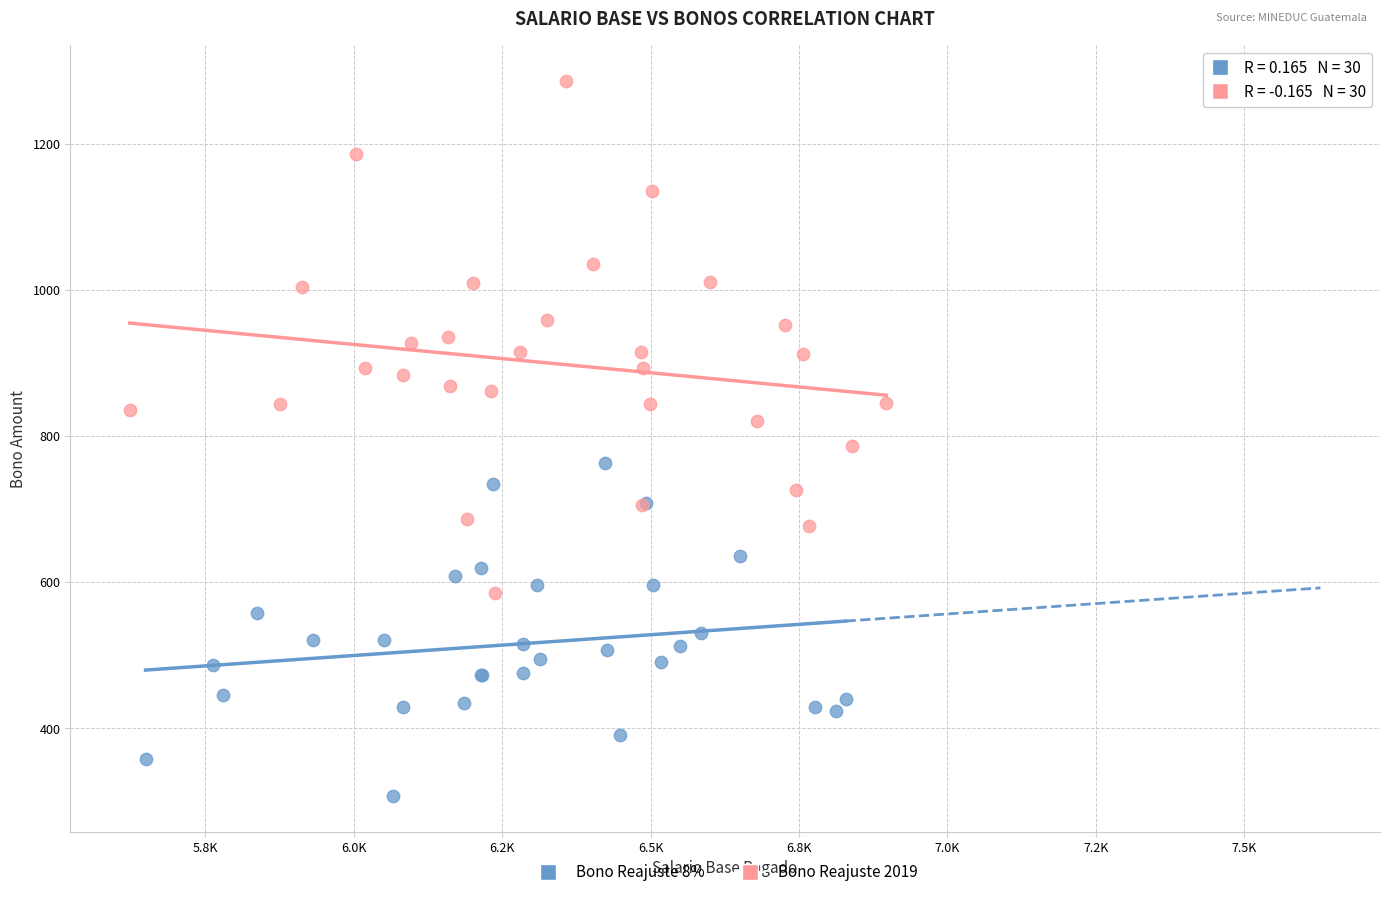

Which series contains the lowest Y value?

Bono Reajuste 8%